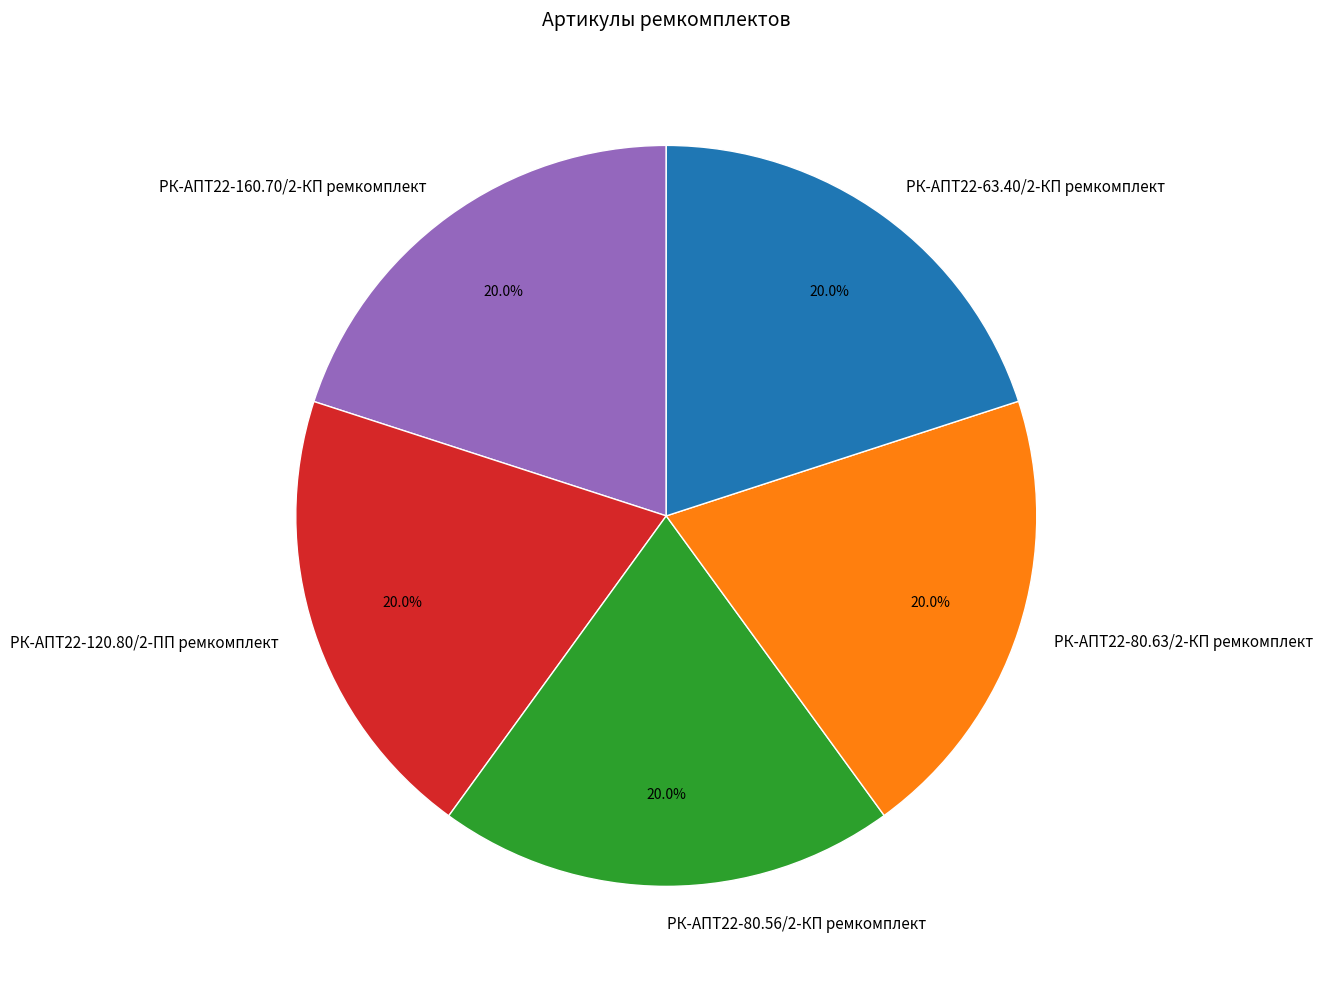

Count the number of slices in the pie.

5